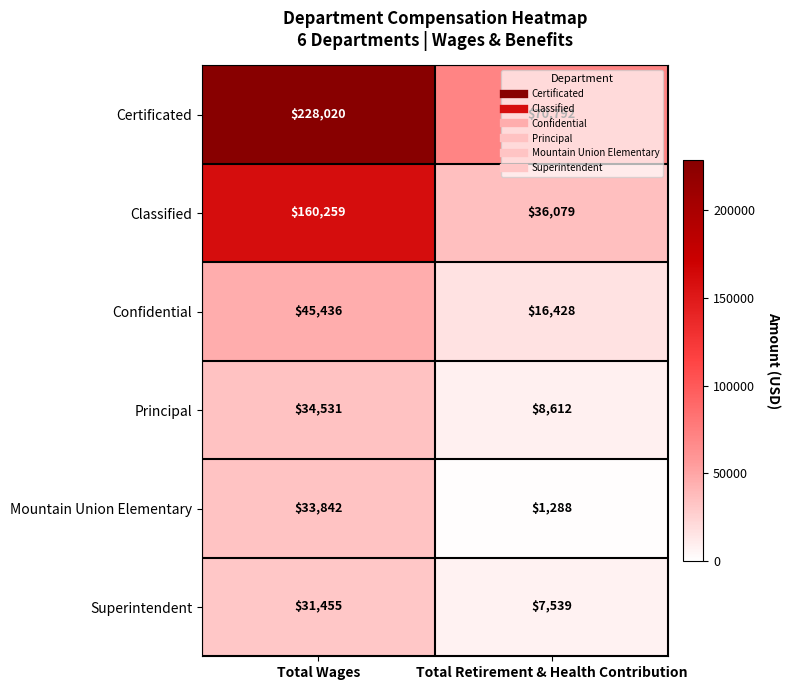

What is the minimum value shown in the chart?

1288